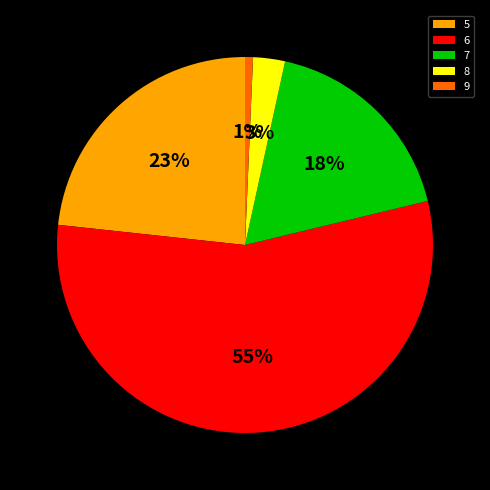

What percentage is the 5 slice, to the nearest percent?

23%